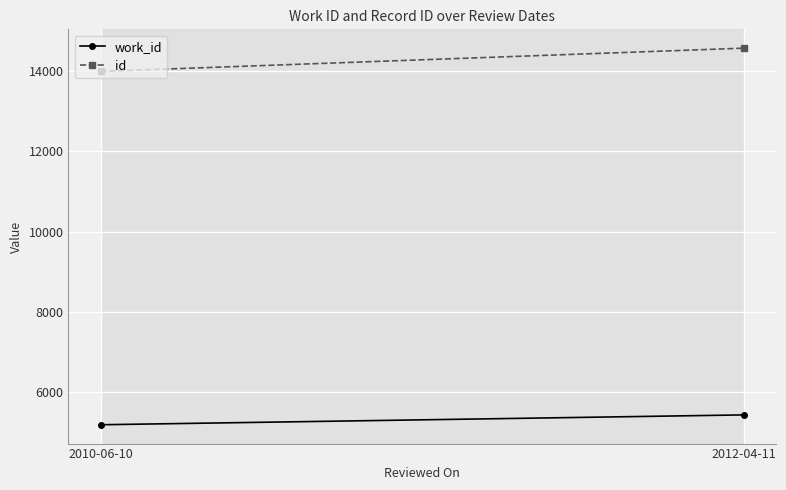

Reading left to right, list all the values displayed in this chart.

work_id: 5198	5443
id: 13980	14558